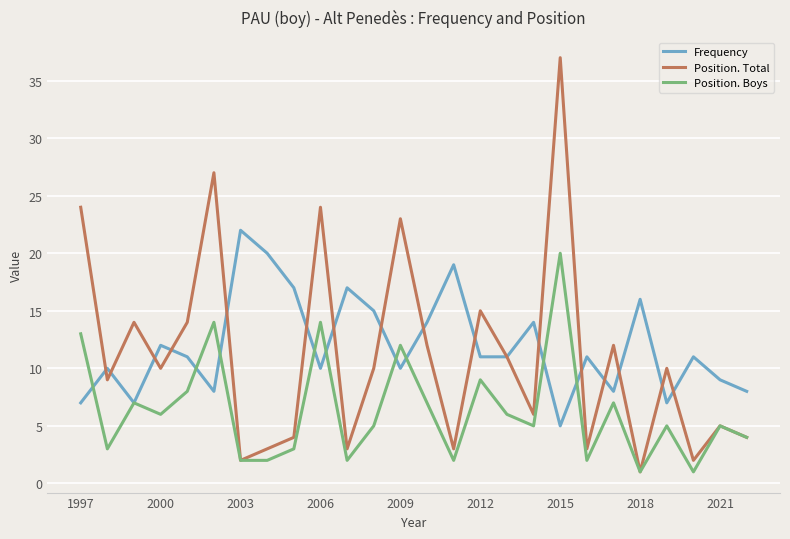

What is the sum of all Position. Total values?

288